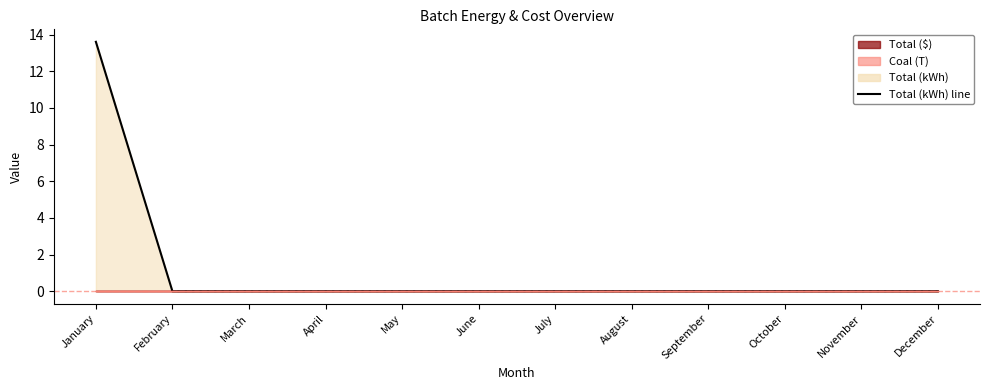

What is the sum of all values?

13.6